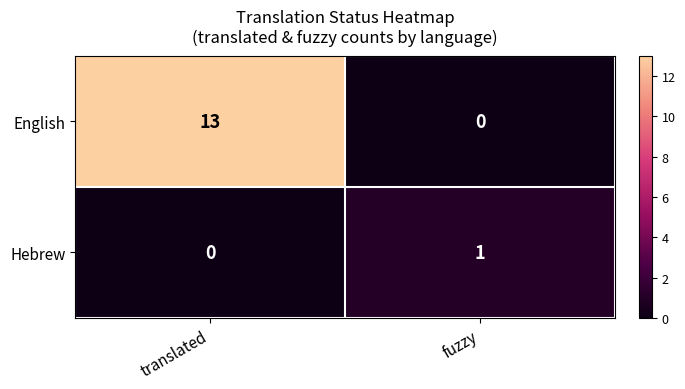

Reading right to left, extract all data points from this chart.

English: 0	13
Hebrew: 1	0